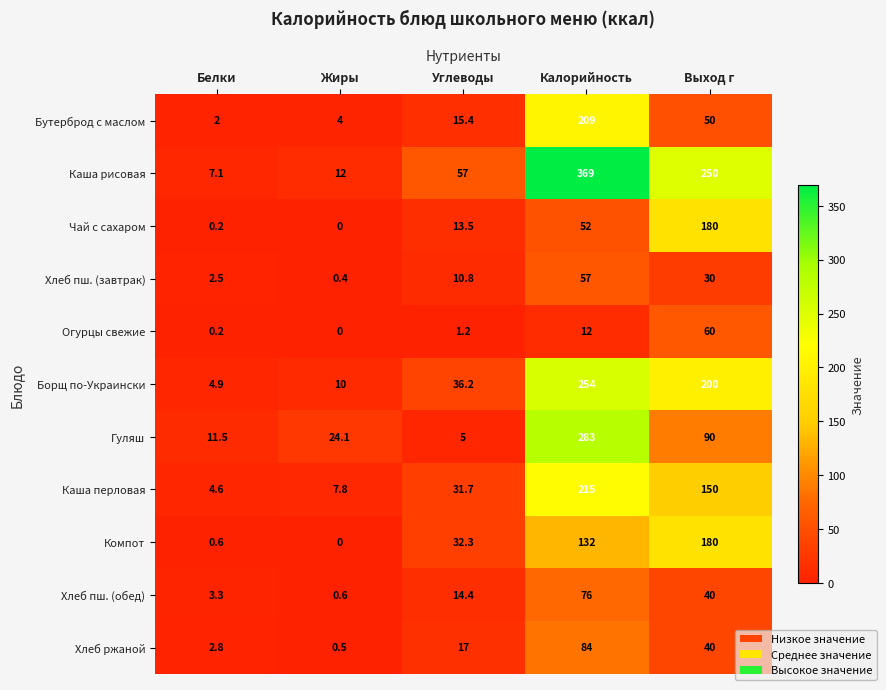

Rank the categories by Огурцы свежие value from lowest to highest.

Жиры, Белки, Углеводы, Калорийность, Выход г